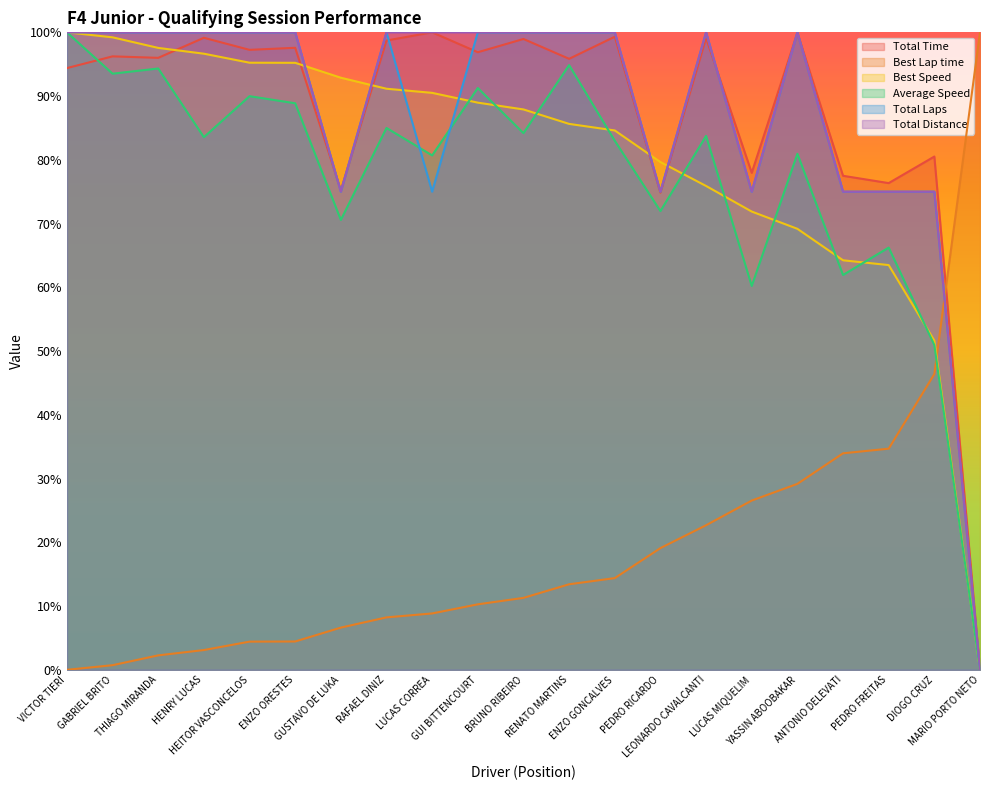

In Average Speed, how many points are lower than both neighbors (excluding endpoints)?

8